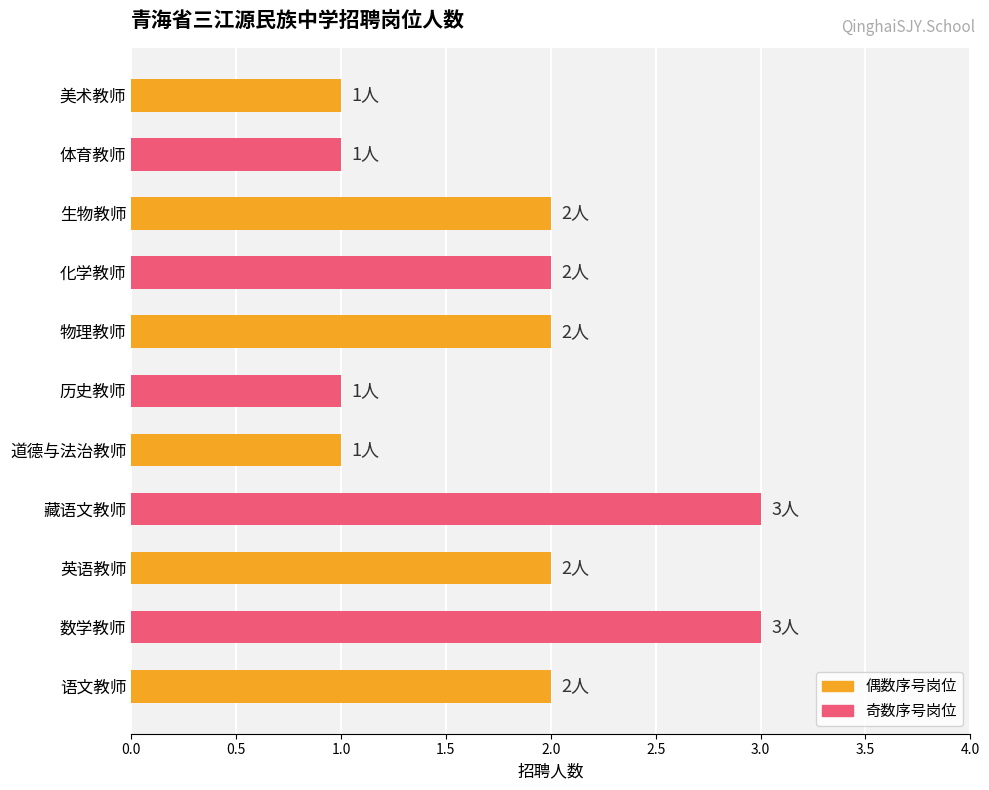

What is the greatest value displayed?

3